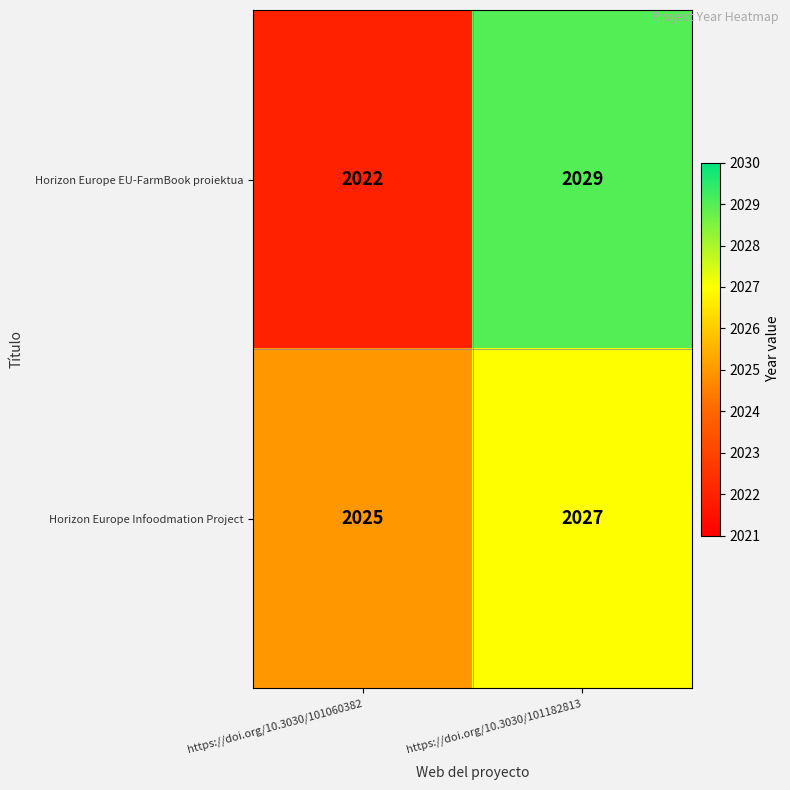

List the series in order of their peak value, lowest first.

Horizon Europe Infoodmation Project, Horizon Europe EU-FarmBook proiektua